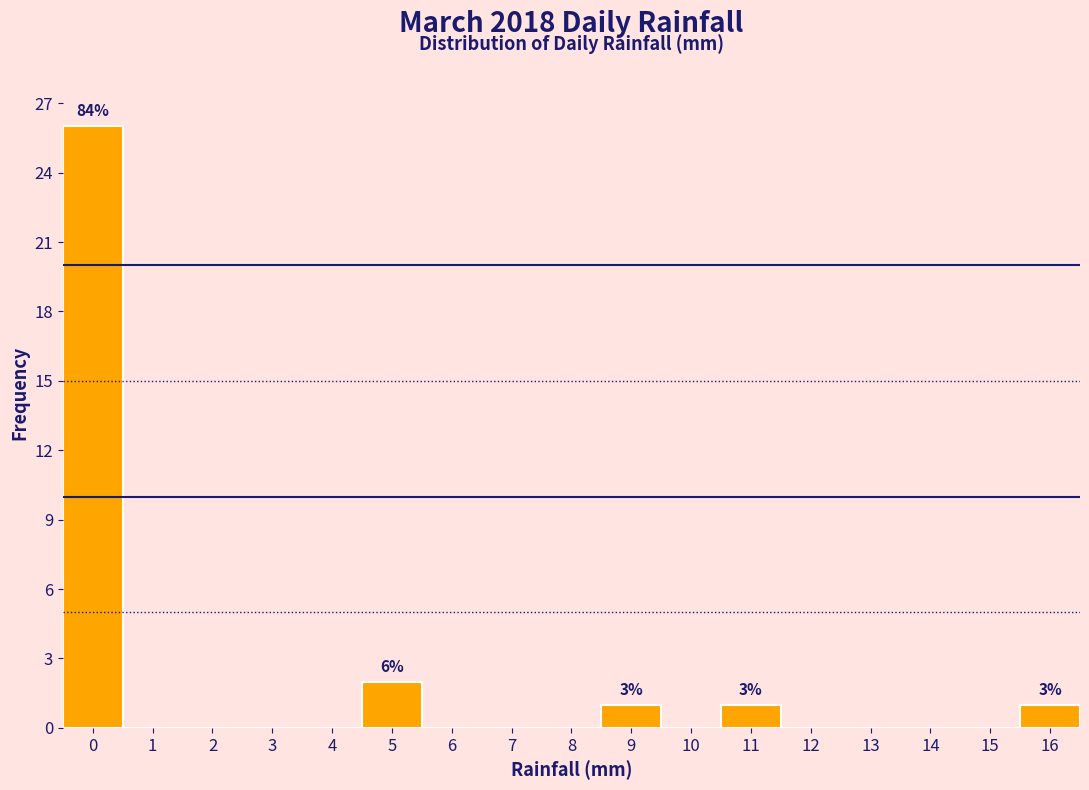

Reading left to right, transcribe all the data shown in this chart.

0=26	1=0	2=0	3=0	4=0	5=2	6=0	7=0	8=0	9=1	10=0	11=1	12=0	13=0	14=0	15=0	16=1